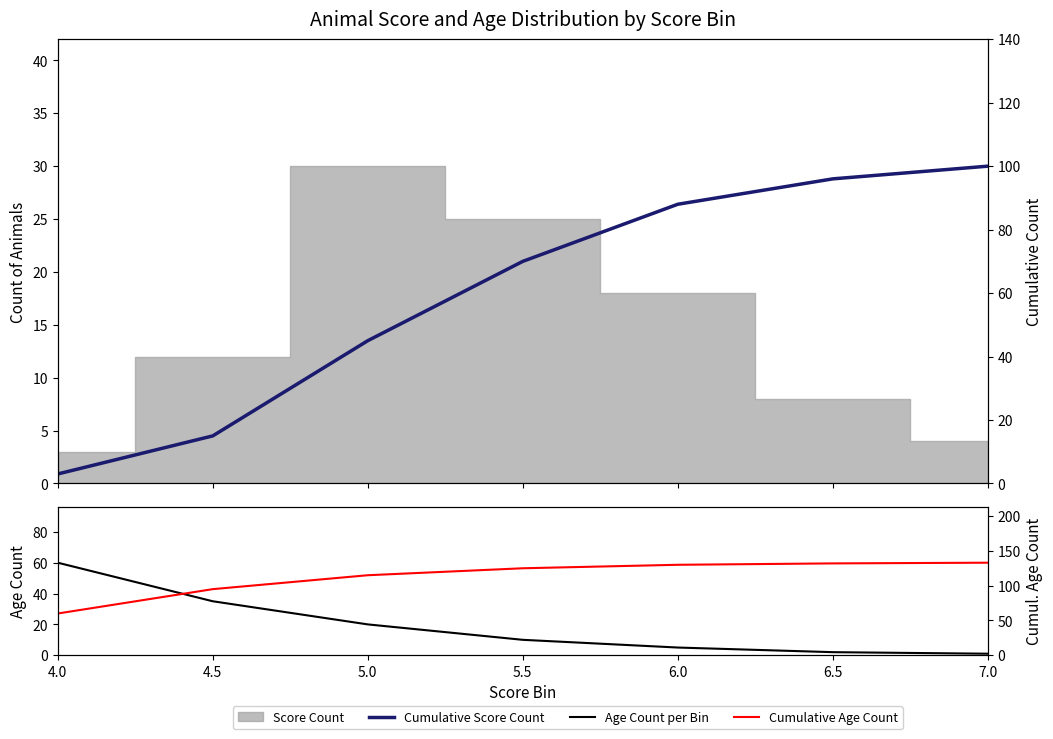

How many values in the Age Count per Bin series are below 10?

3